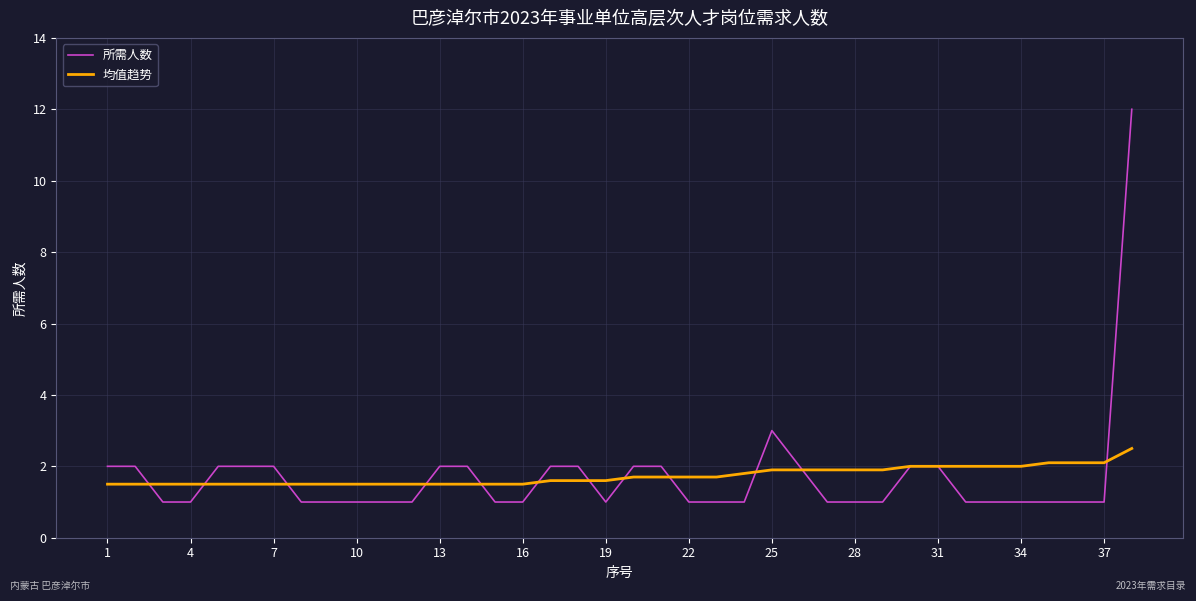

What is the highest value of the 所需人数 series?

12.0